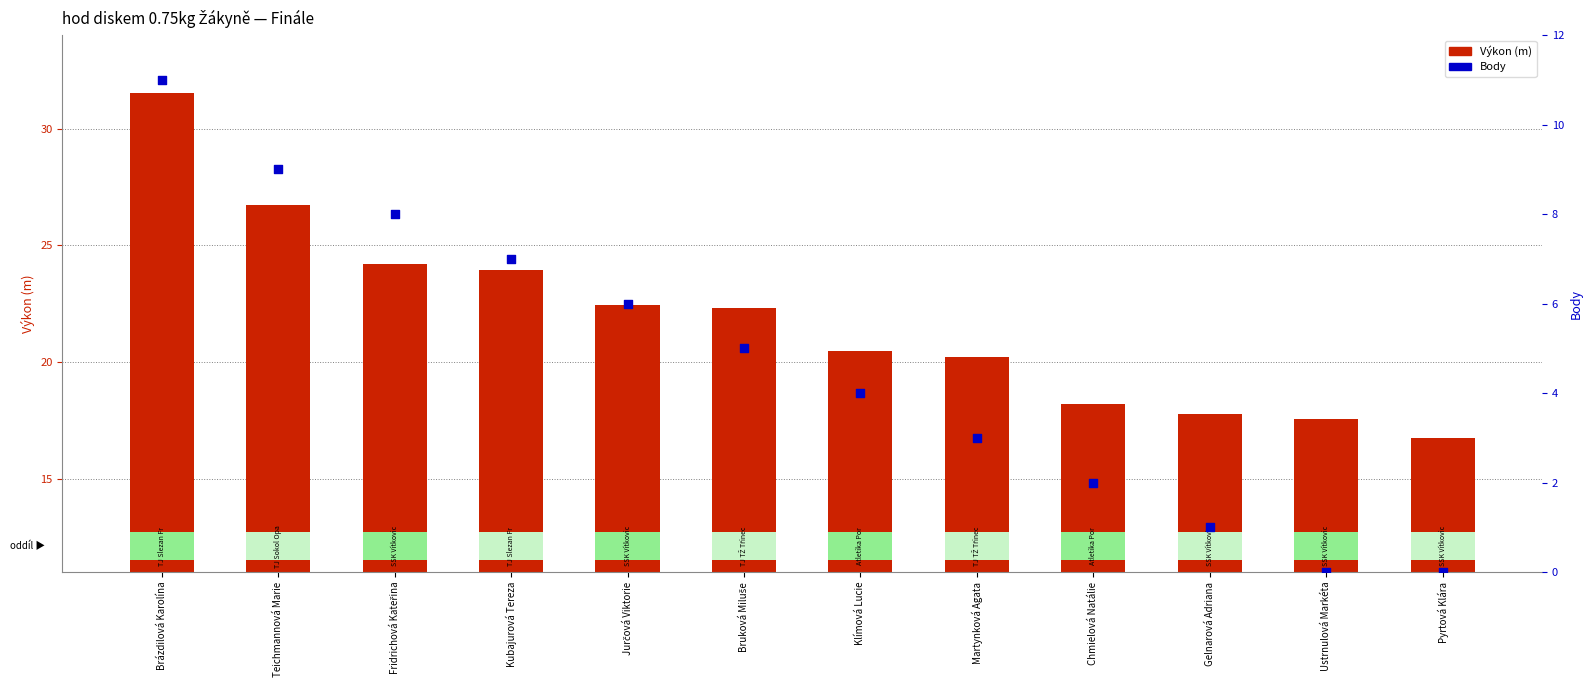

Is the value of Výkon (m) at Fridrichová Kateřina greater than the value of Body at Pyrtová Klára?

Yes